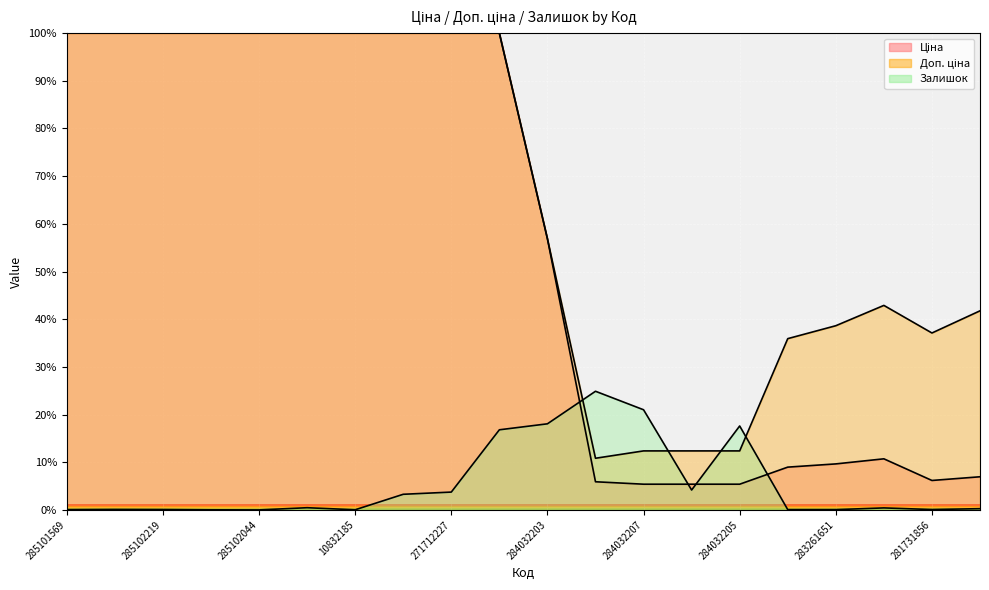

After their last crossing, which series has the higher values: Залишок or Доп. ціна?

Доп. ціна